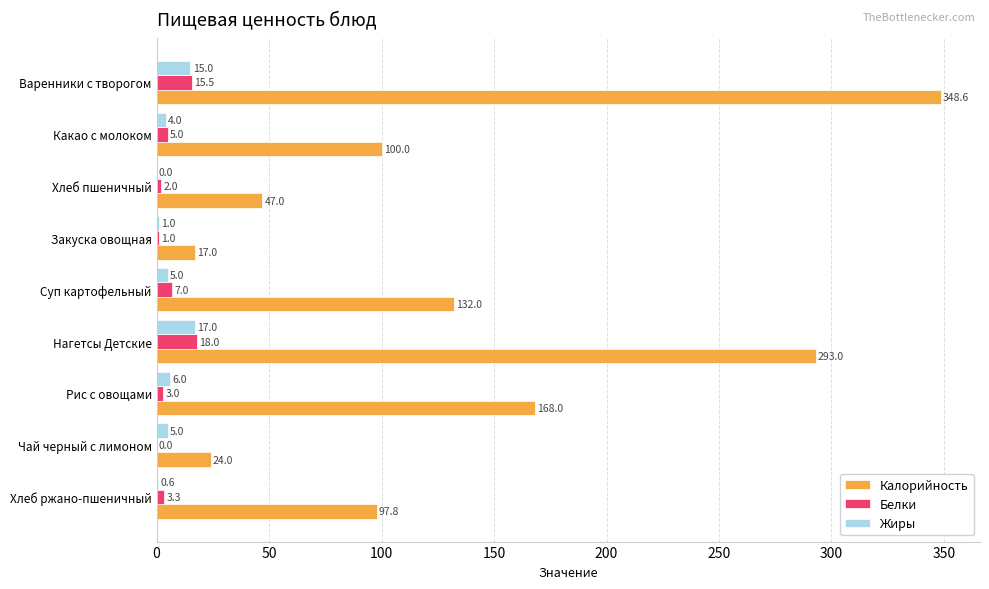

The Калорийность series shows 348.6 at Варенники с творогом. True or false?

True